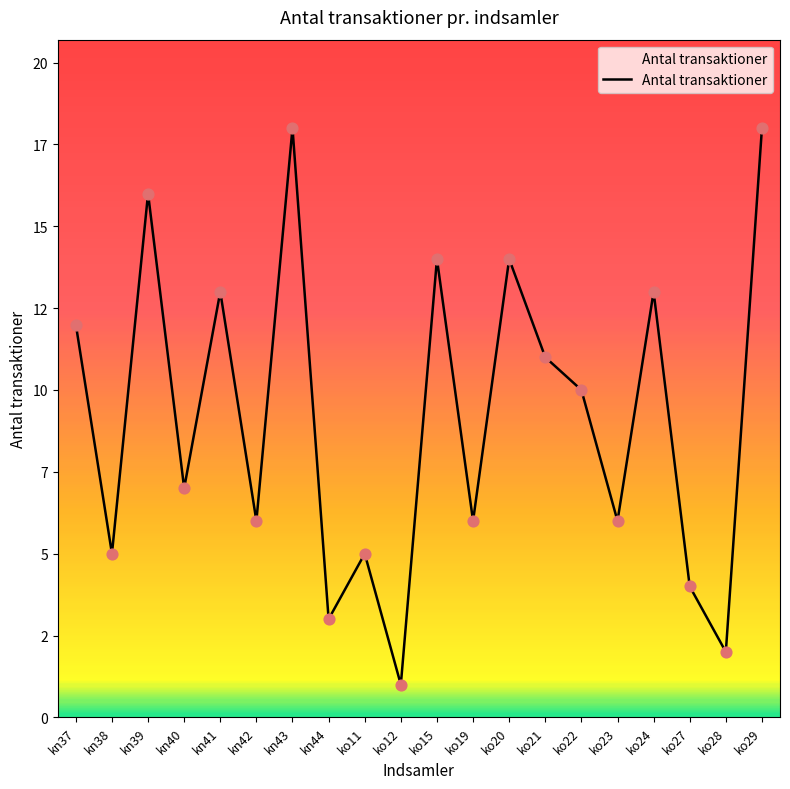

What is the change in value from kn43 to ko20?

-4